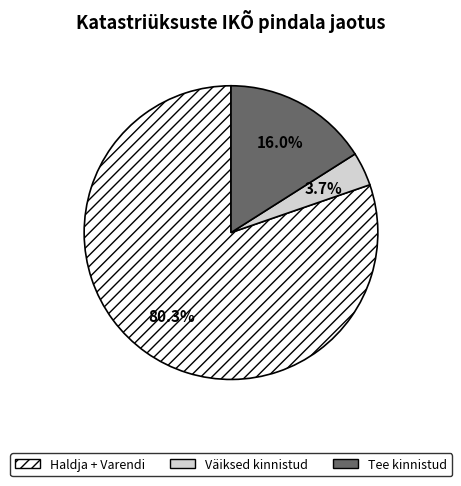

How much of the chart is everything except Haldja + Varendi?

19.7%